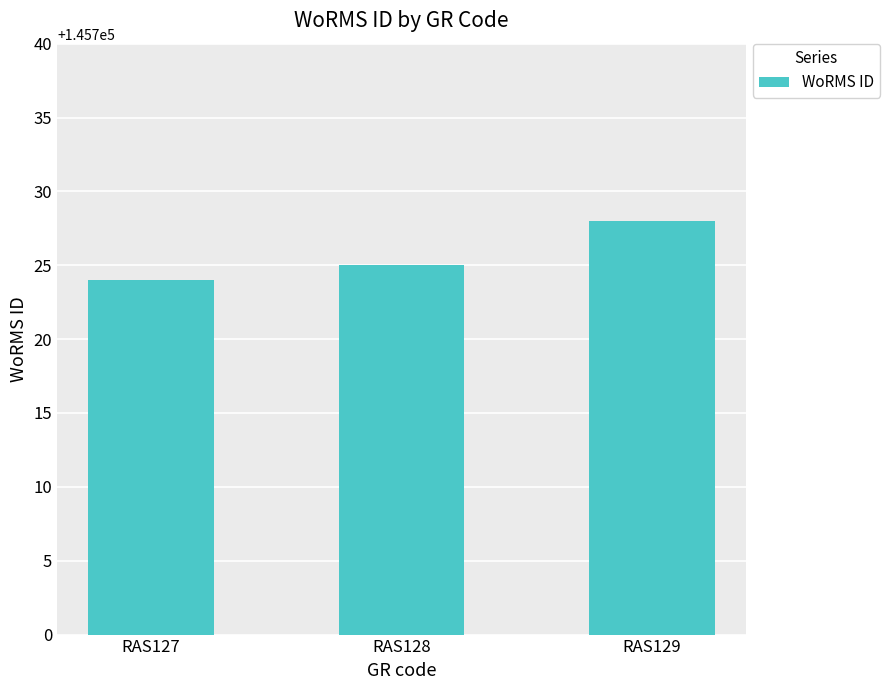

The chart shows a value of 145728 at RAS129. True or false?

True